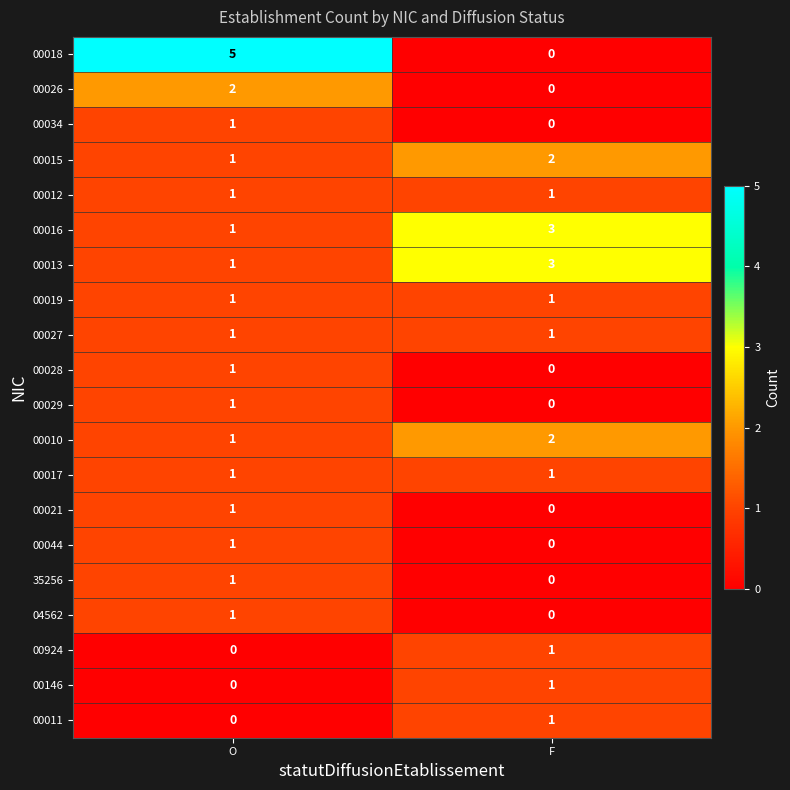

Between O and F, which series saw the biggest shift?

00018